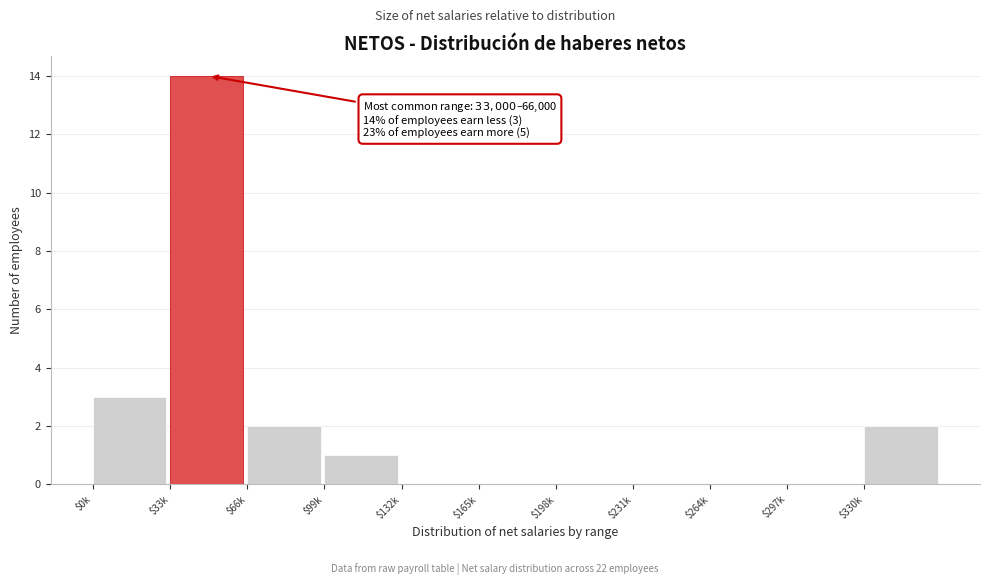

What is the greatest value displayed?

14